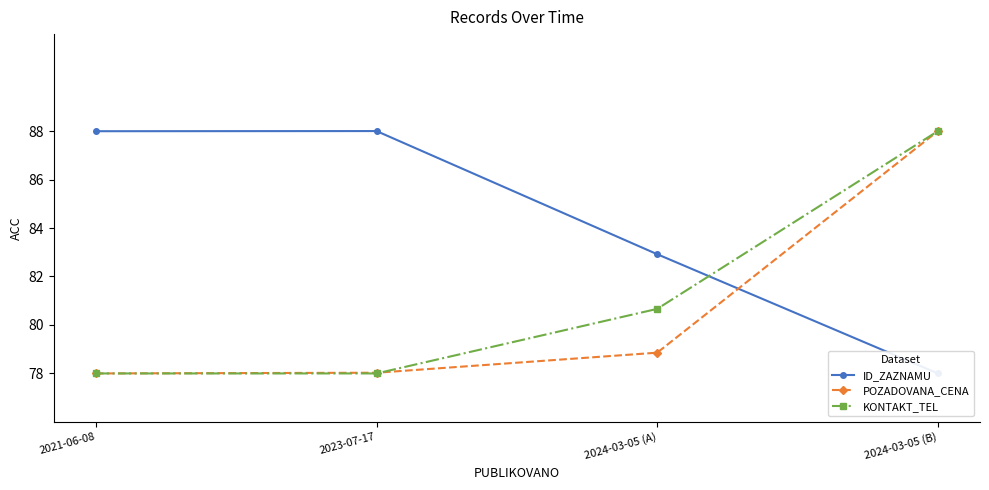

What is the difference between the KONTAKT_TEL values at 2024-03-05 (B) and 2023-07-17?

10.0